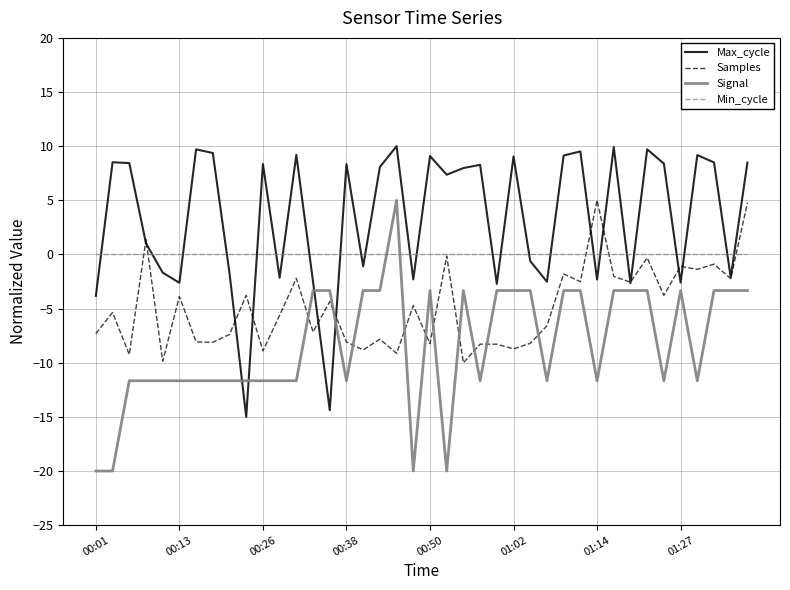

Which series ends up on top after the final intersection of Signal and Samples?

Samples